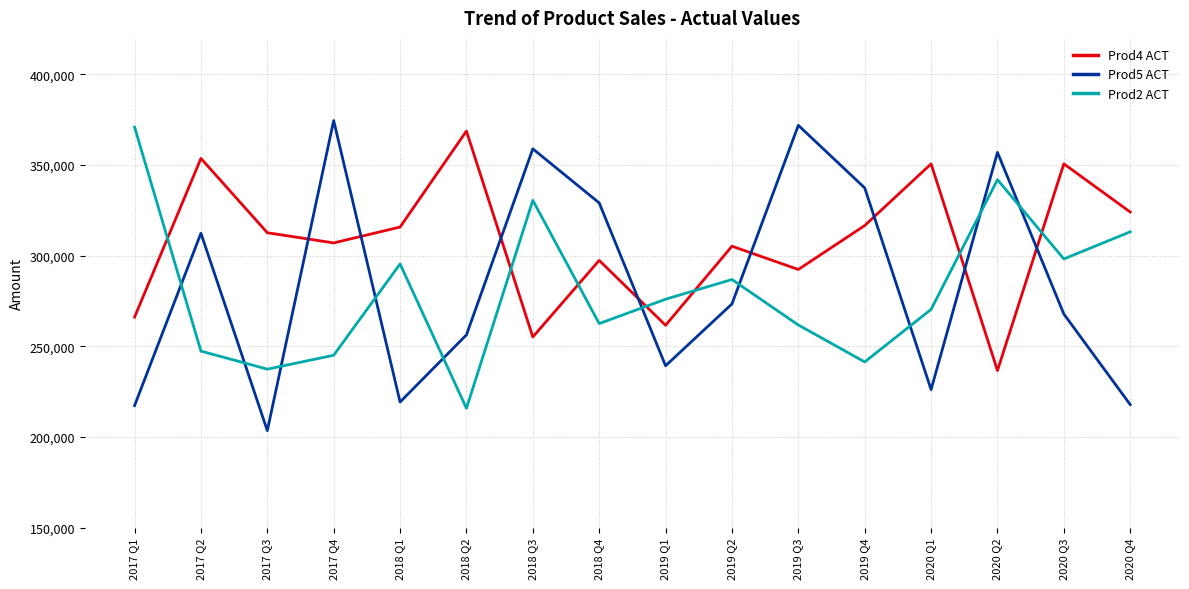

What is the difference between the Prod5 ACT values at 2020 Q1 and 2019 Q3?

145684